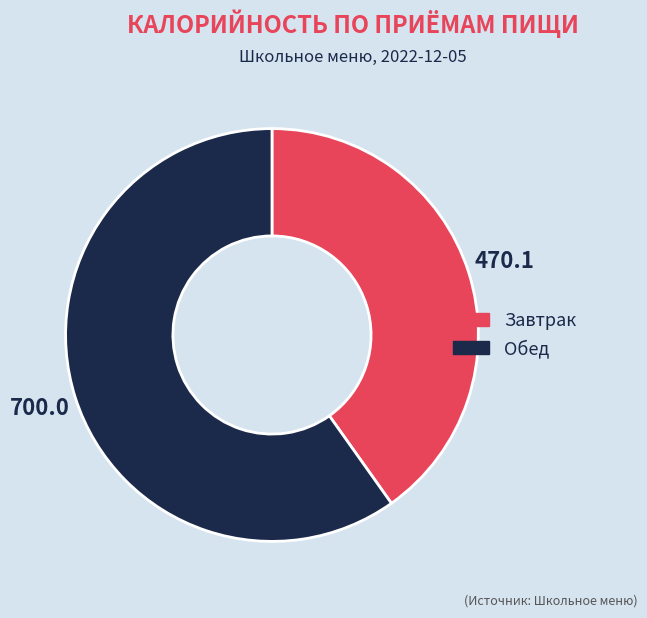

What is the smallest slice in the pie chart?

Завтрак